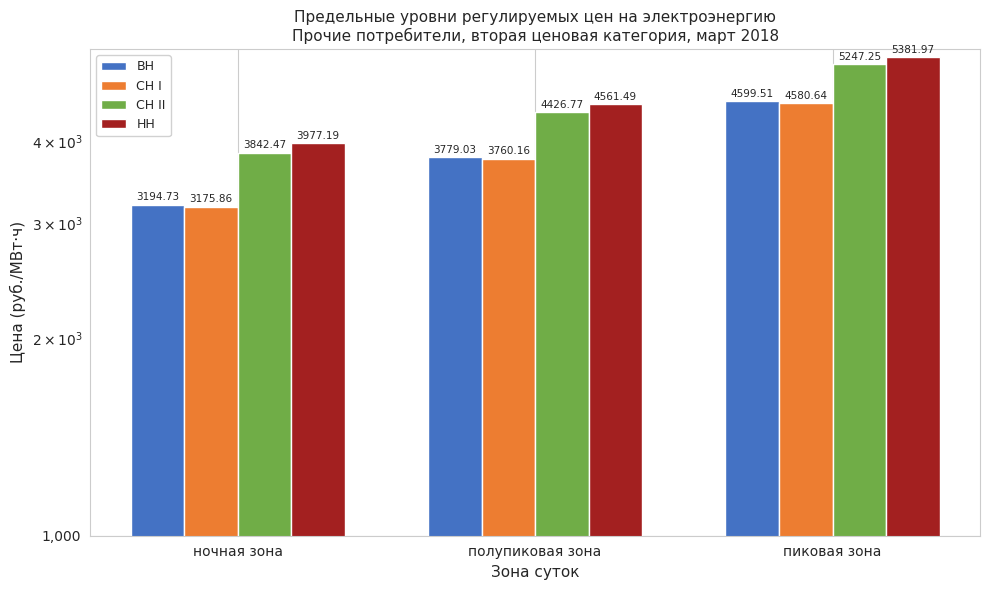

What is the total value across all series at ночная зона?

14190.2